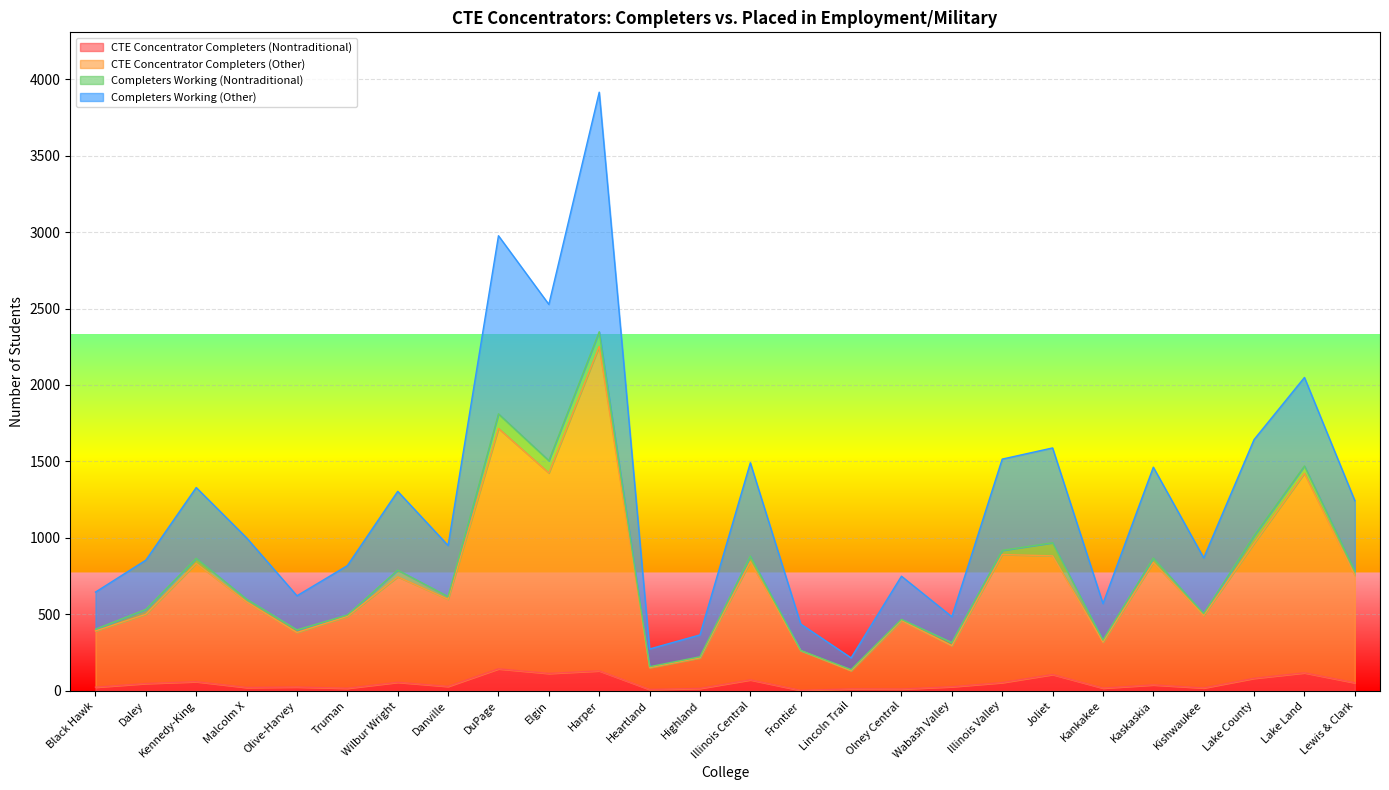

What is the label of the 9th point from the right?

Wabash Valley